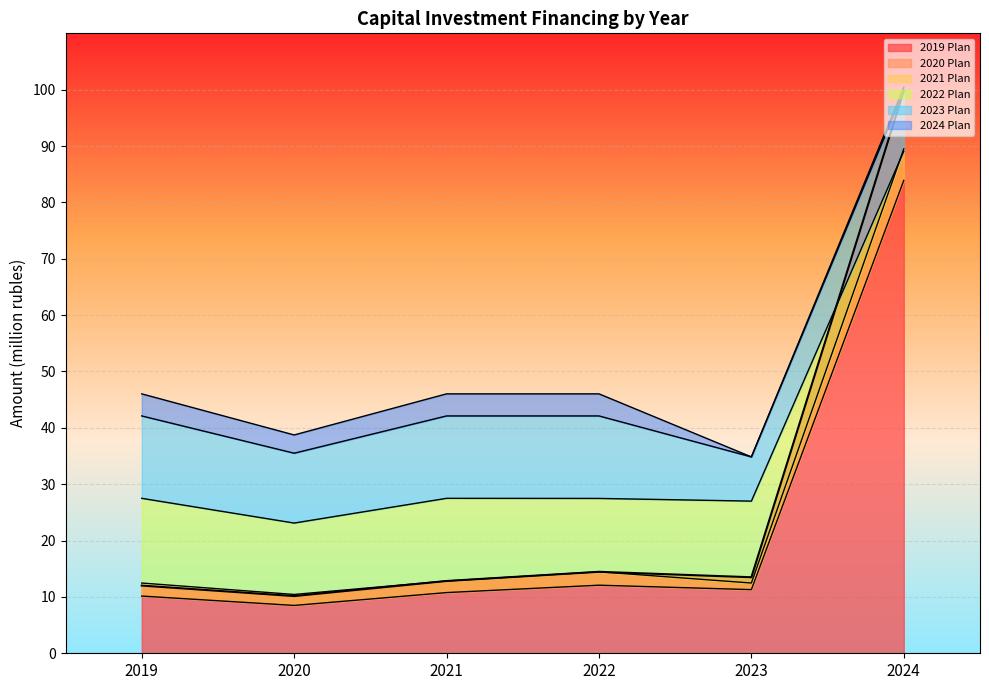

The value of 2019 Plan at 2023 is 13.5. True or false?

True